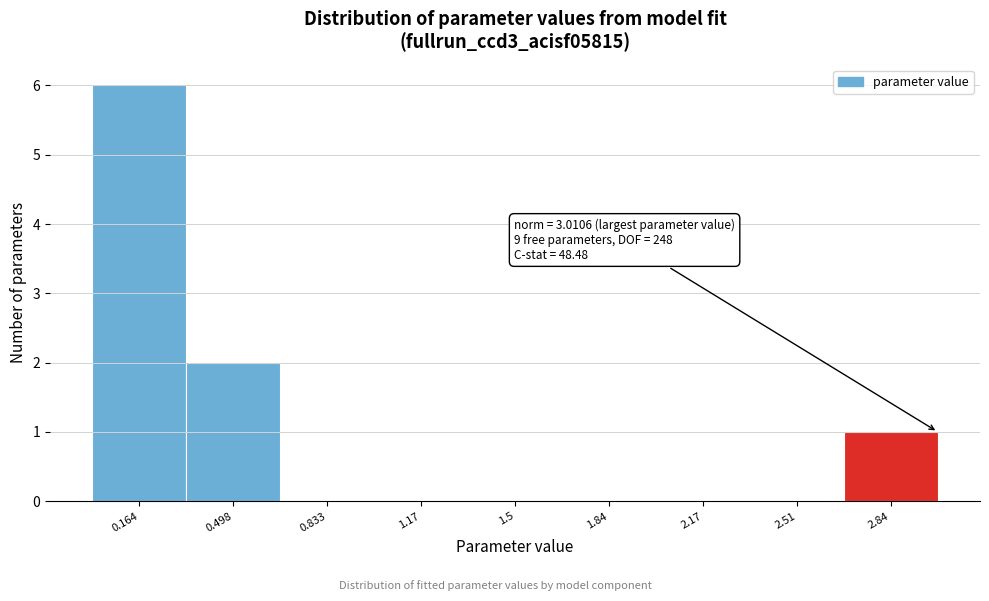

Over which range of the x-axis is the bar tallest?

0.00 to 0.35